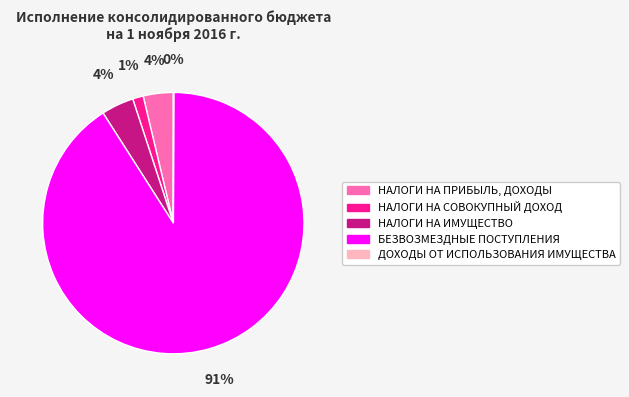

What is the majority slice?

БЕЗВОЗМЕЗДНЫЕ ПОСТУПЛЕНИЯ